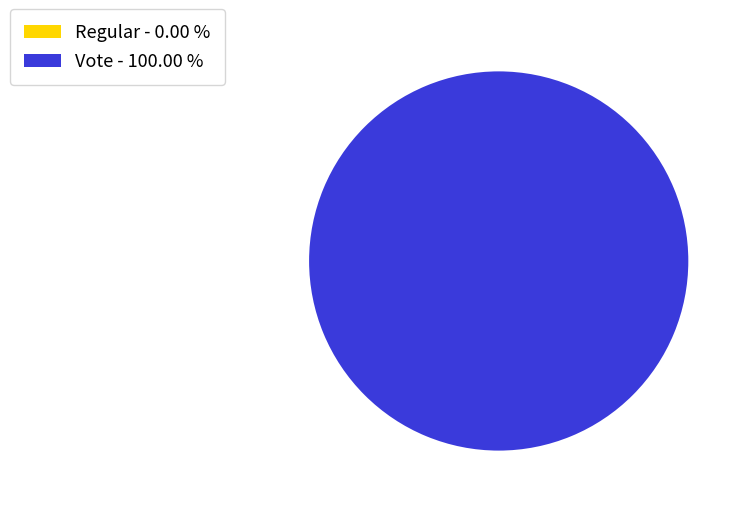

To the nearest percent, what is the combined percentage of Regular and Vote?

100%